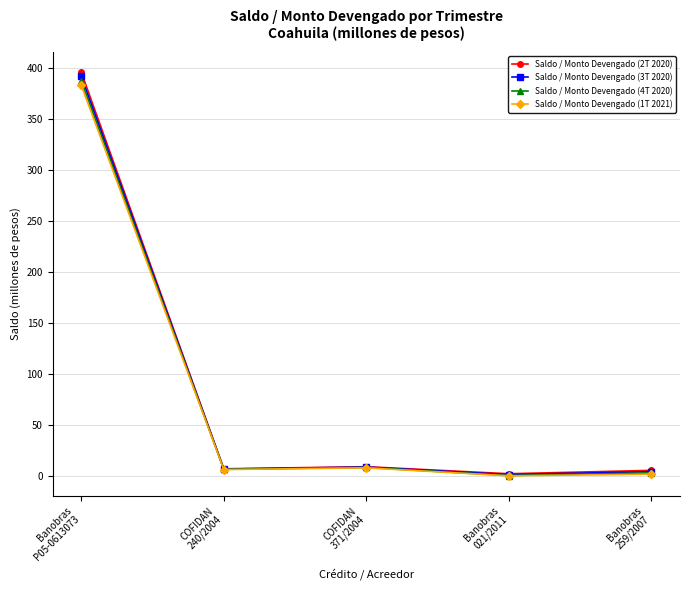

What is the difference between the second highest and minimum values in the Saldo / Monto Devengado (1T 2021) series?

7.9